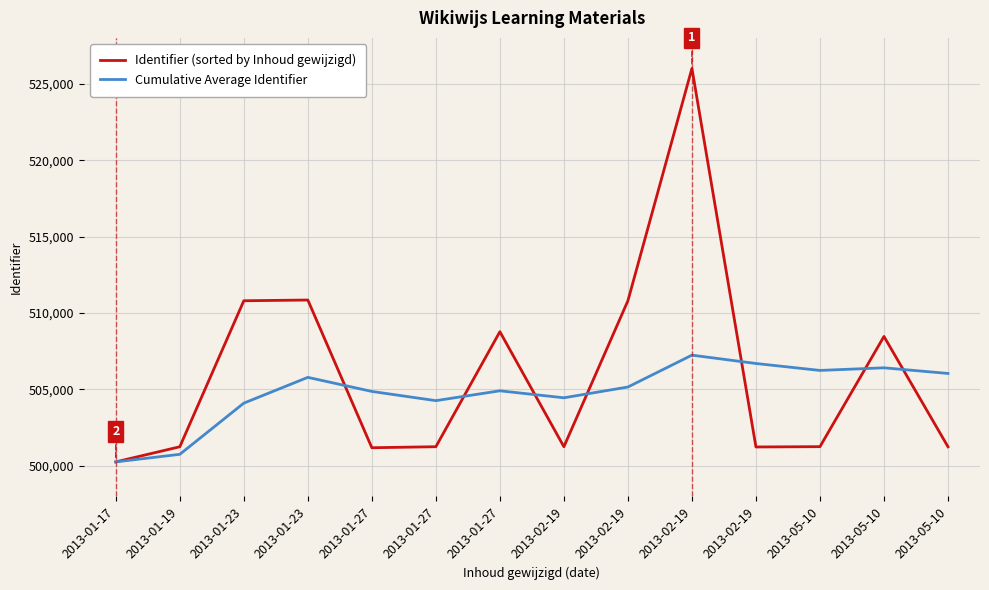

Reading right to left, list all the values displayed in this chart.

Identifier (sorted by Inhoud gewijzigd): 501251.0	508469.0	501259.0	501239.0	526005.0	510805.0	501254.0	508780.0	501255.0	501189.0	510851.0	510804.0	501252.0	500263.0
Cumulative Average Identifier: 506048.3	506417.3	506246.3	506699.7	507245.8	505161.4	504456.0	504913.4	504269.0	504871.8	505792.5	504106.3	500757.5	500263.0